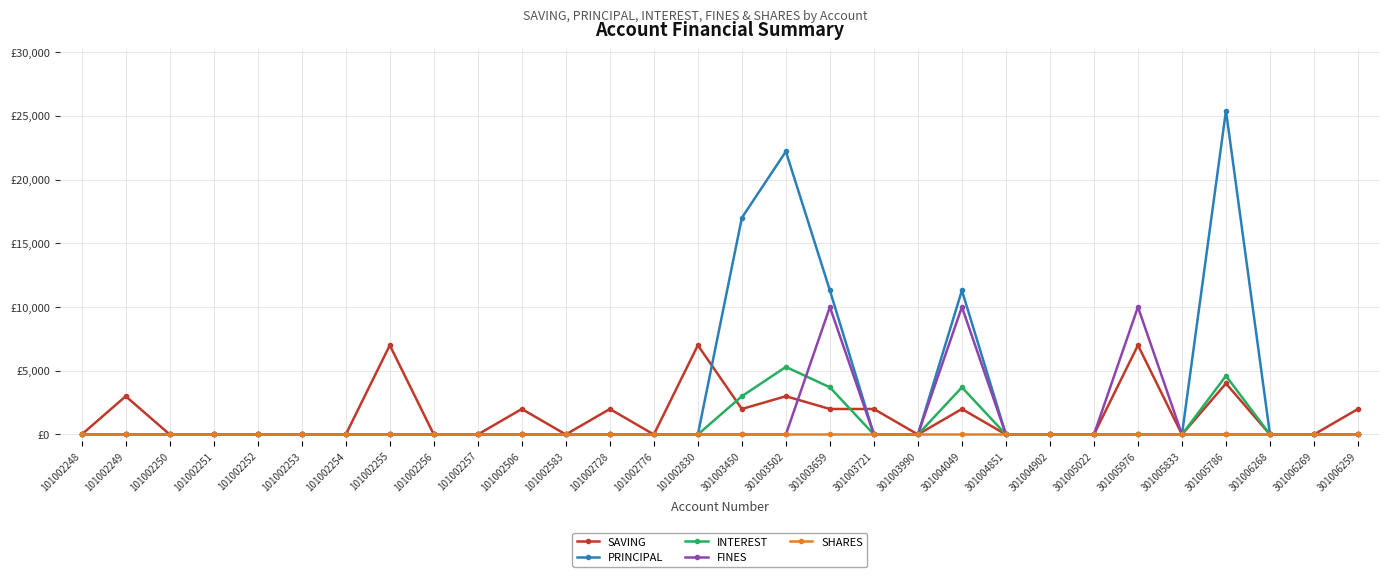

Which series has the largest total across all categories?

PRINCIPAL